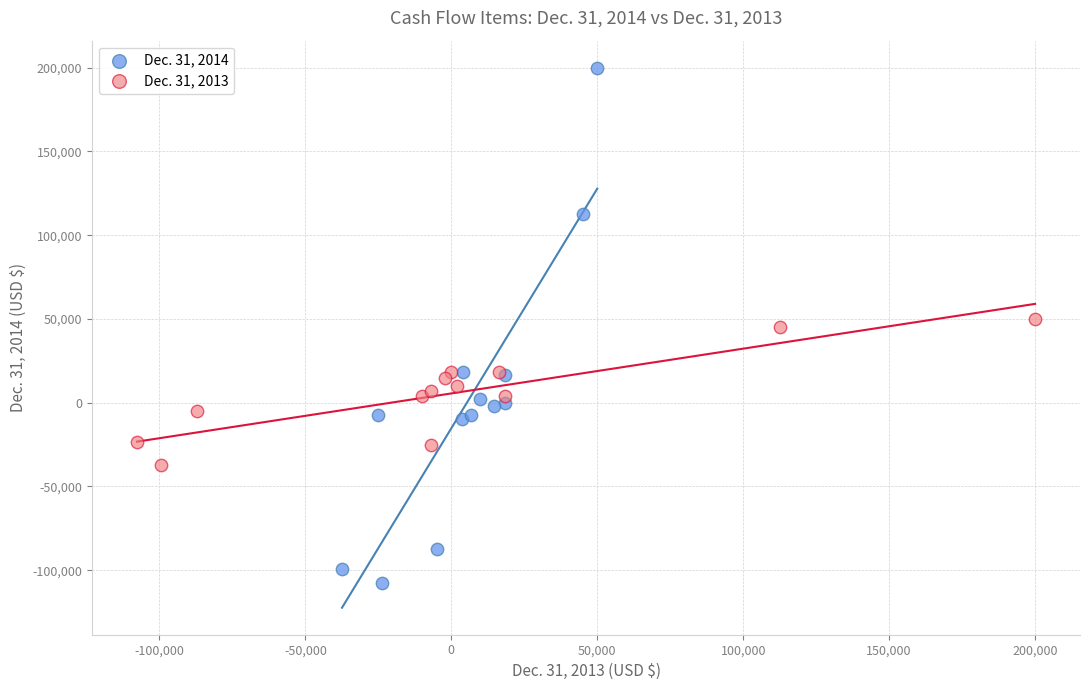

Which series contains the highest Y value?

Dec. 31, 2014